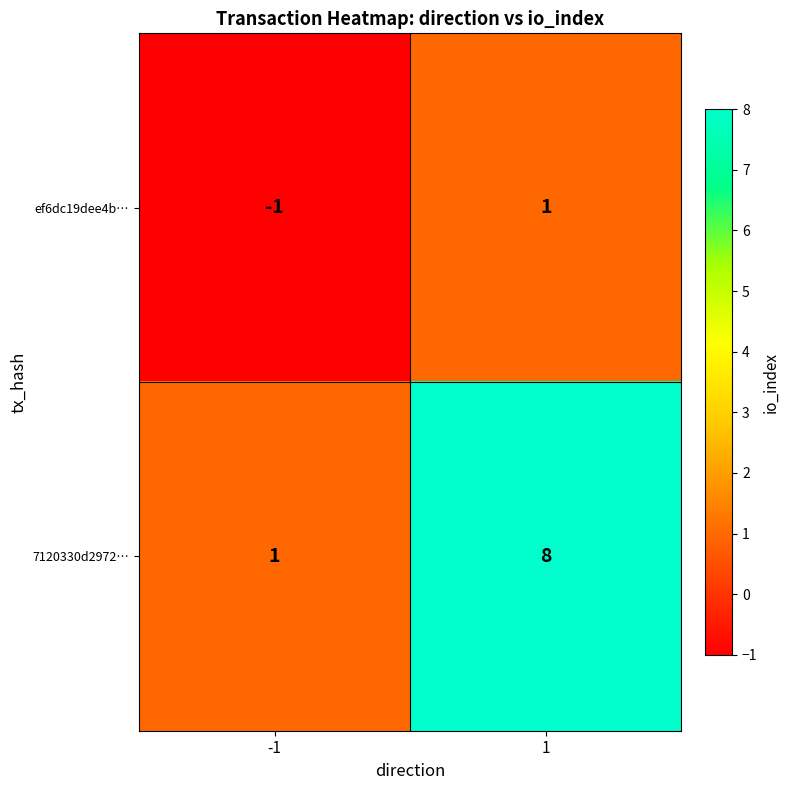

Rank the series at 1 from highest to lowest value.

7120330d2972…, ef6dc19dee4b…